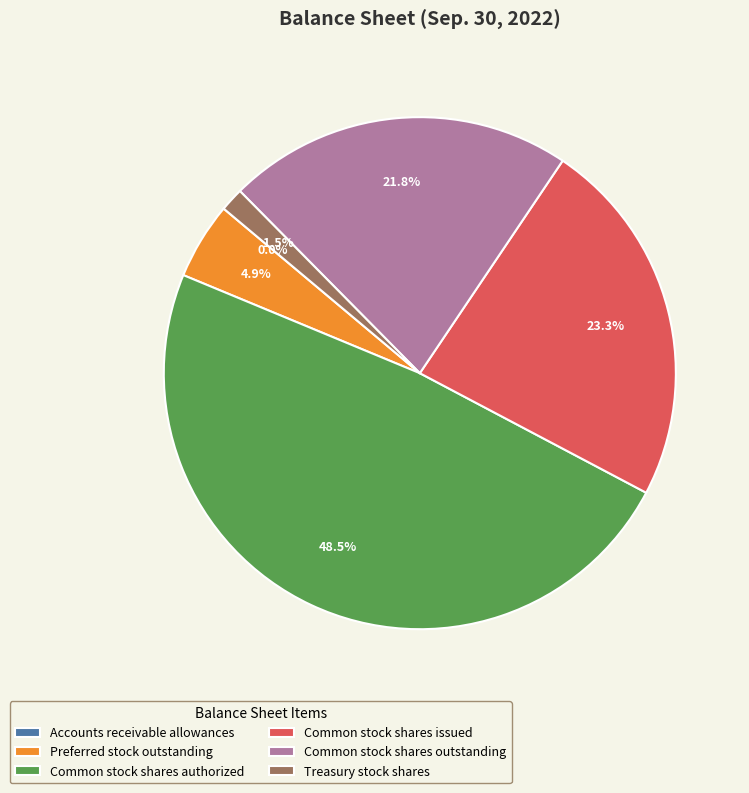

Which category has the biggest portion of the pie?

Common stock shares authorized